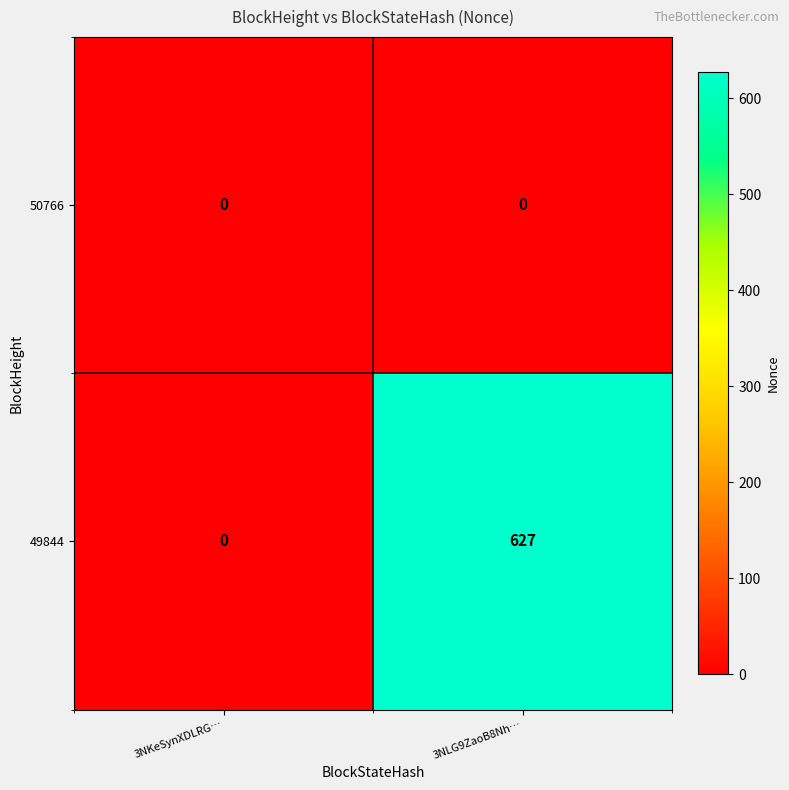

Between 3NKeSynXDLRG… and 3NLG9ZaoB8Nh…, which series saw the biggest shift?

49844